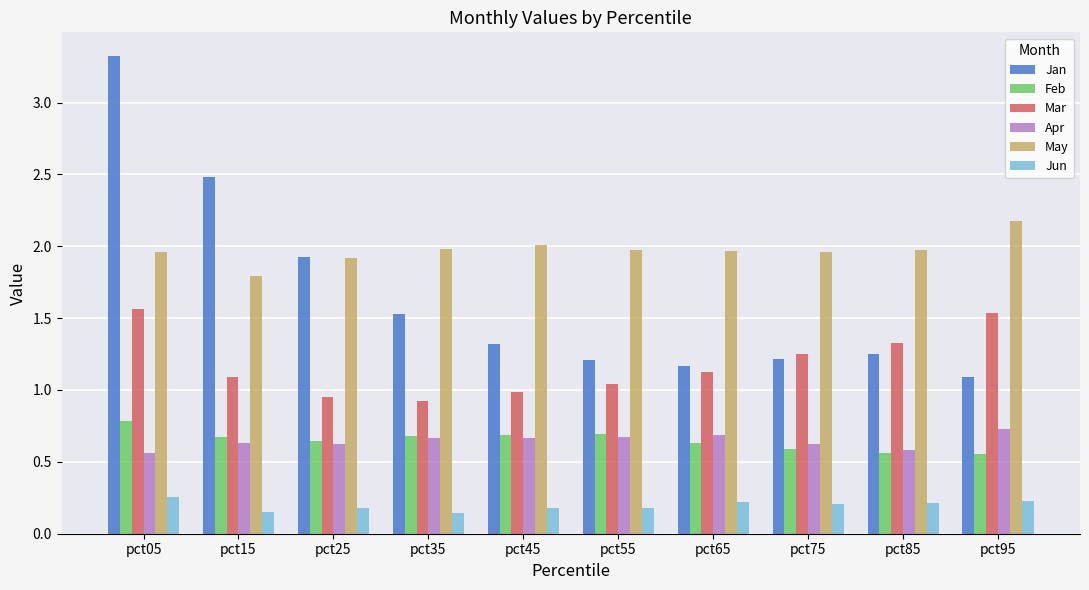

What is the greatest value displayed?

3.3